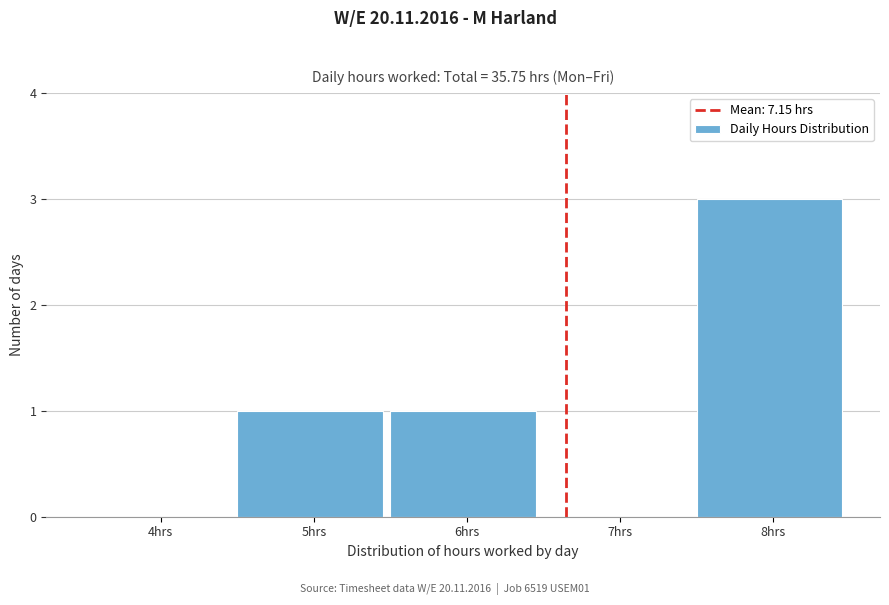

Reading left to right, transcribe all the data shown in this chart.

4hrs=0	5hrs=1	6hrs=1	7hrs=0	8hrs=3